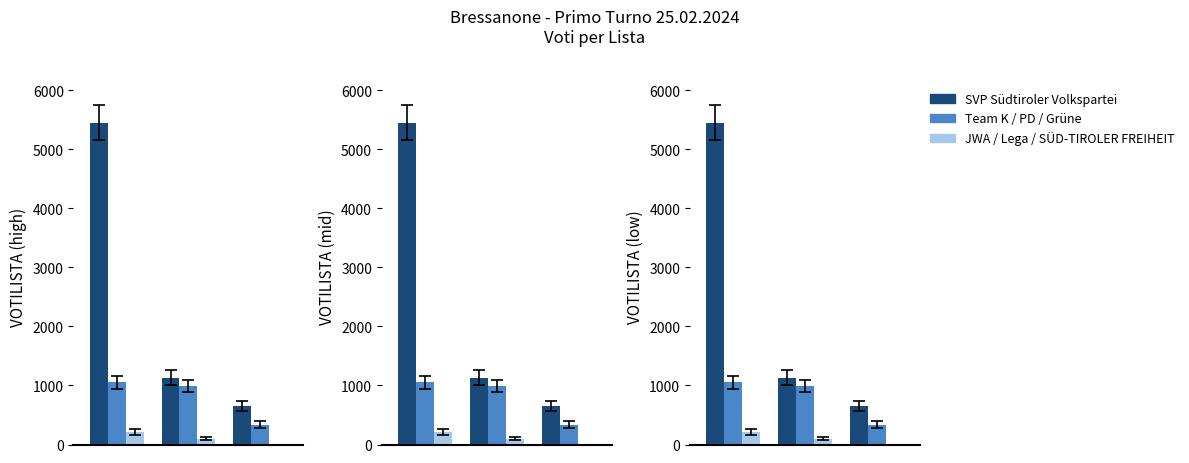

How many SVP Südtiroler Volkspartei values are between 650 and 5449?

3